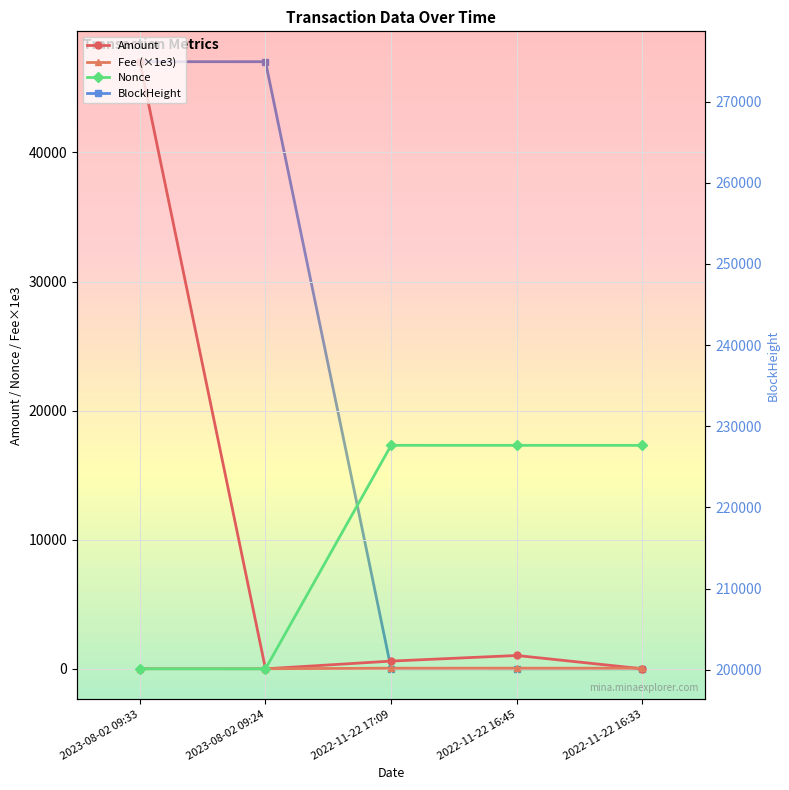

What are all the series names shown in the legend?

Amount, Fee (×1e3), Nonce, BlockHeight